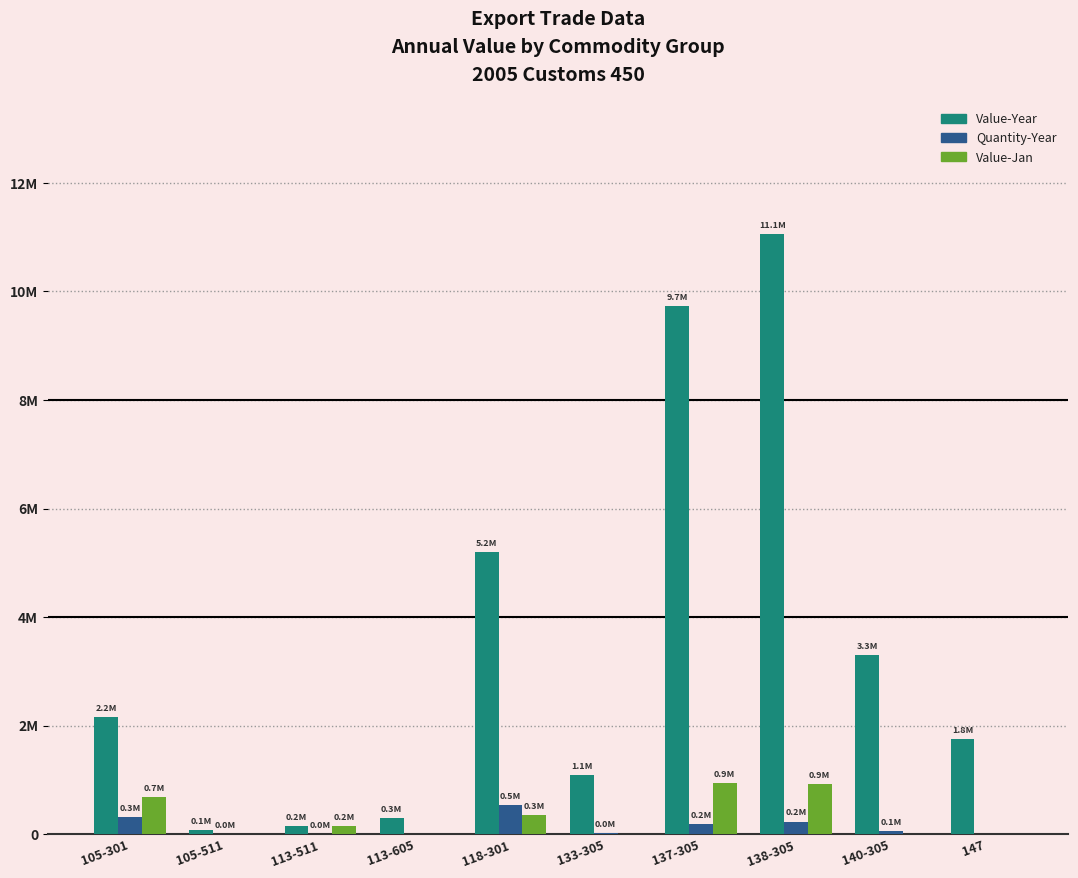

What are all the series names shown in the legend?

Value-Year, Quantity-Year, Value-Jan